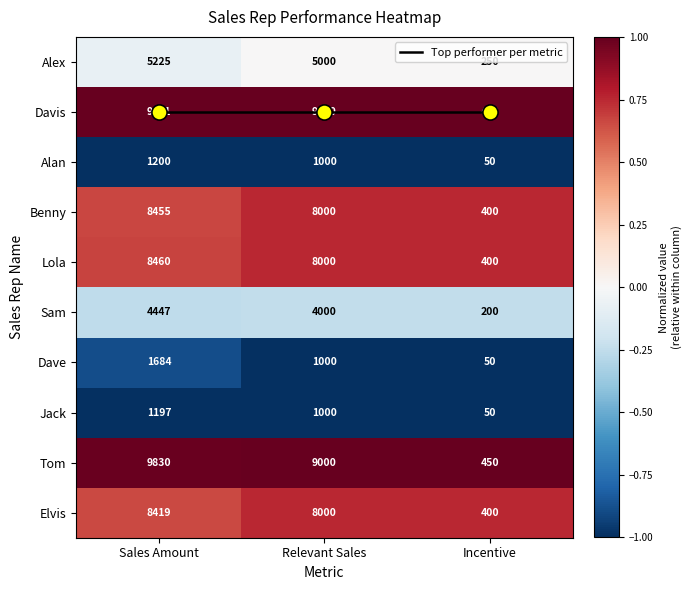

Which label corresponds to the largest value in the chart?

Sales Amount